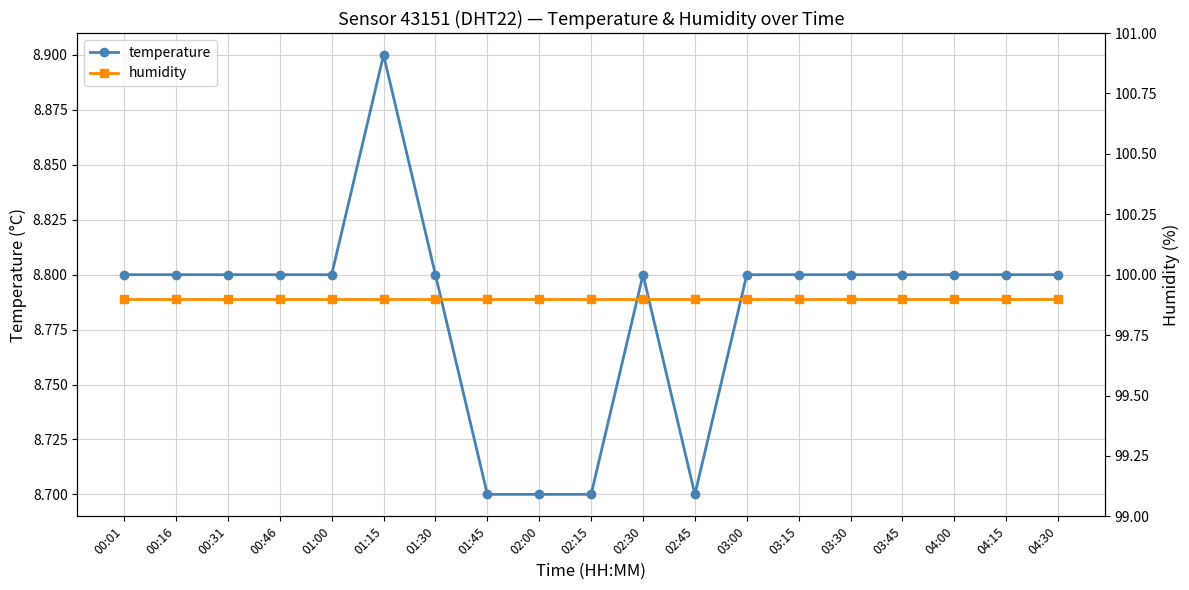

What is the sum of all humidity values?

1898.1